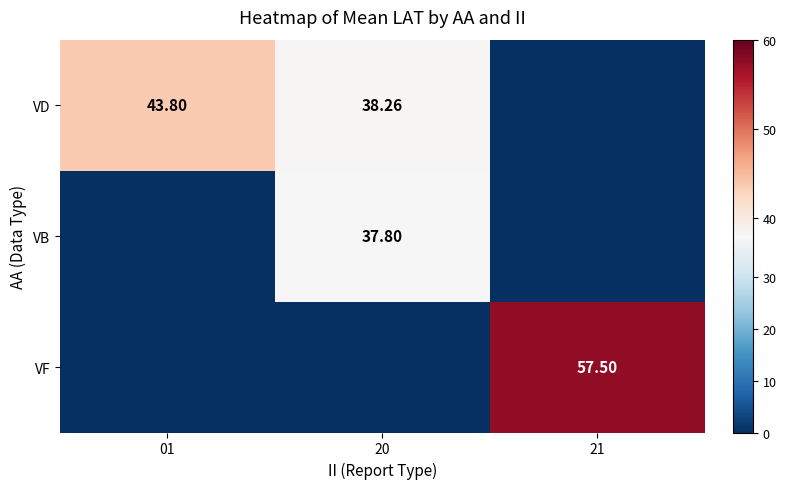

How many series are shown in this chart?

3